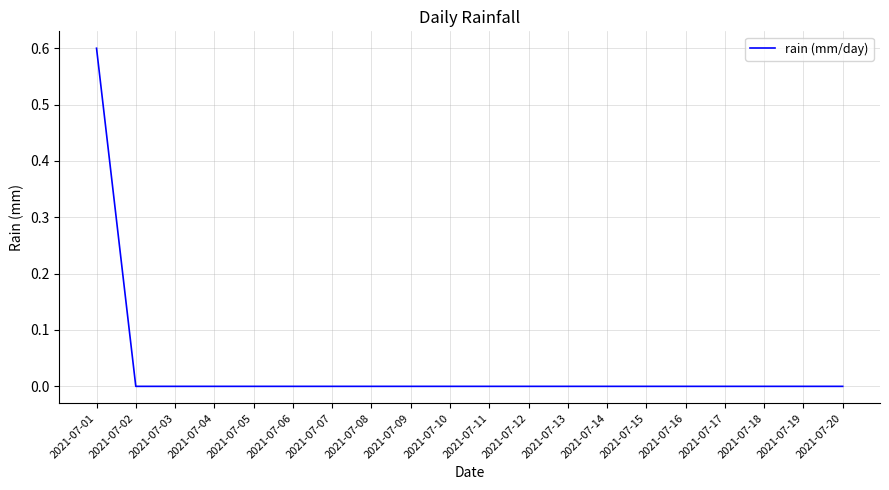

Which has a higher value, 2021-07-01 or 2021-07-19?

2021-07-01